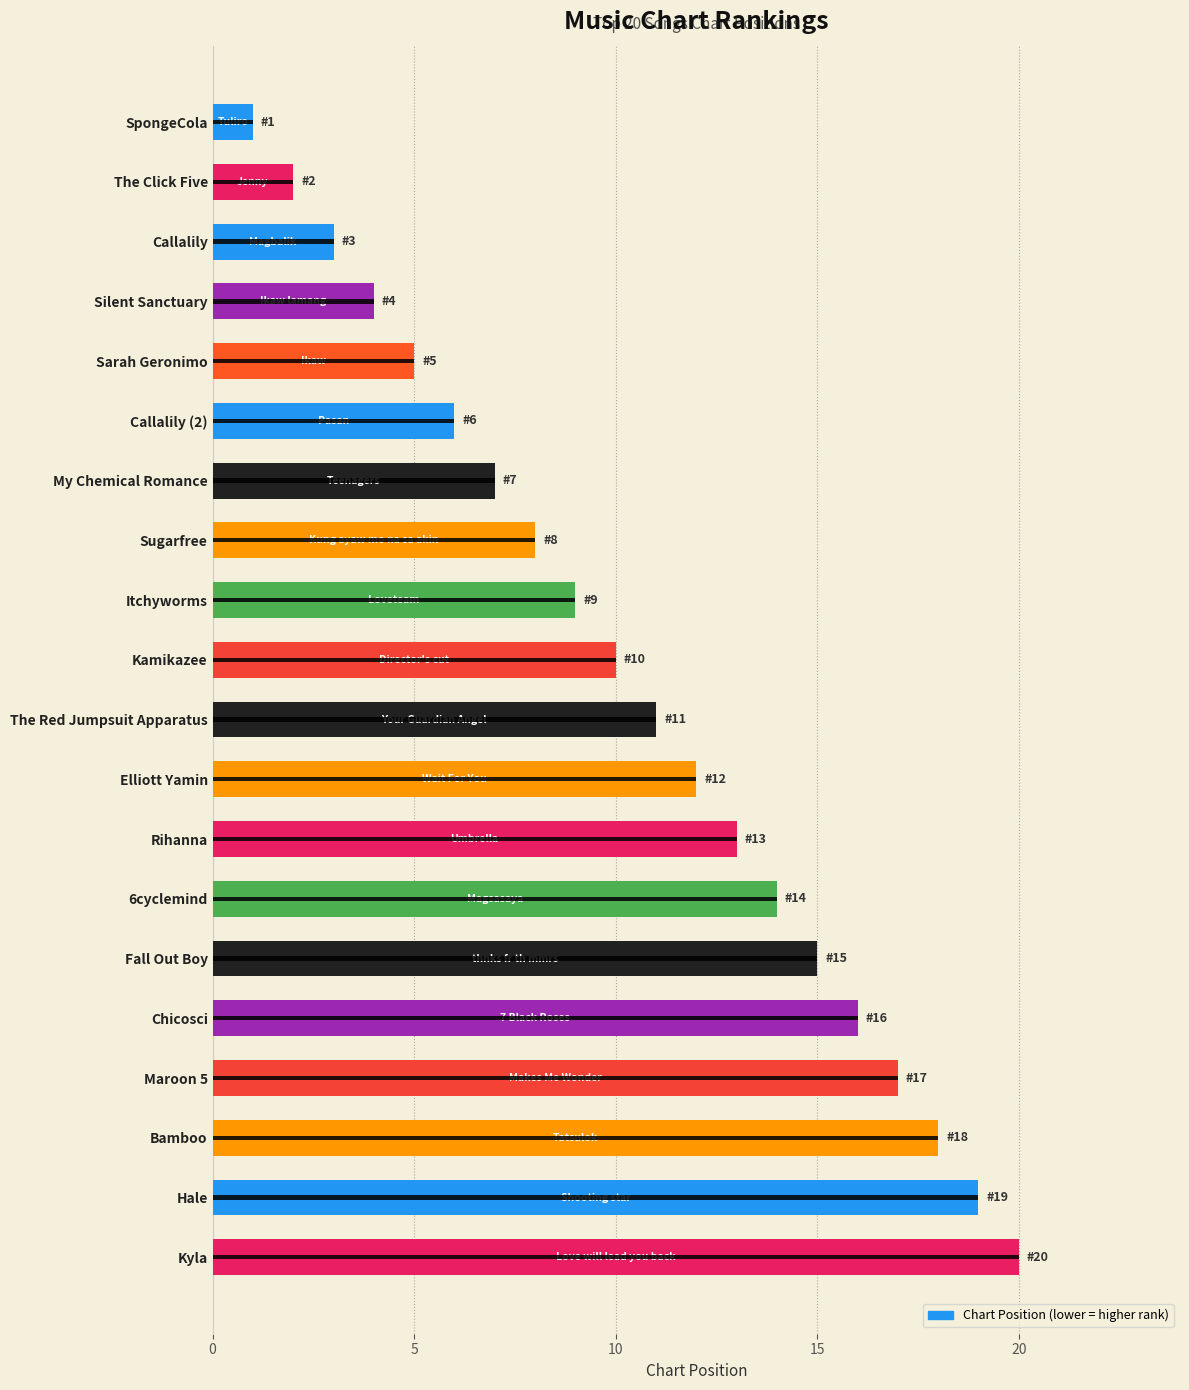

How many values are below 11?

10